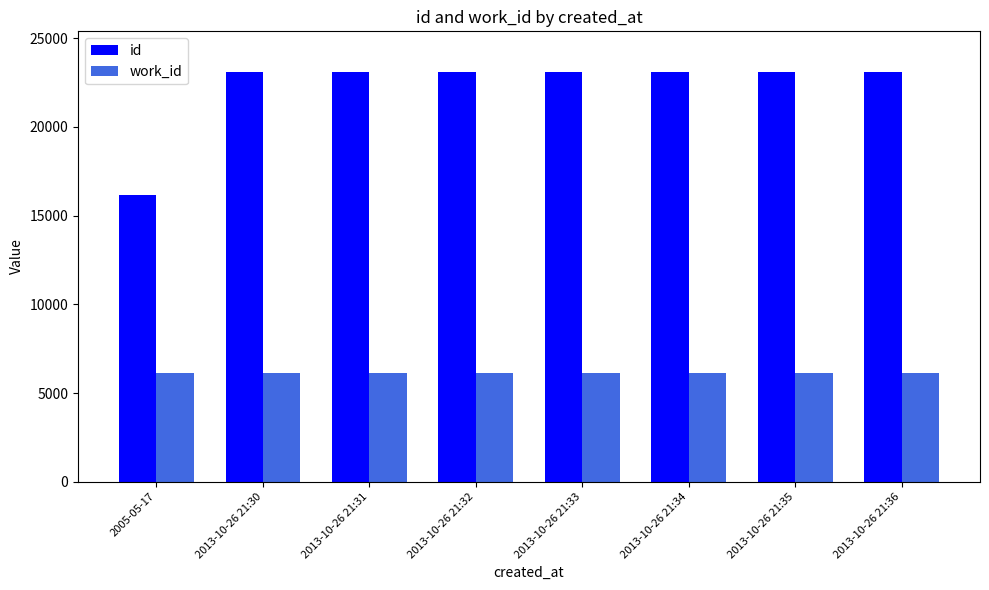

The value of id at 2013-10-26 21:33 is 23078. True or false?

True